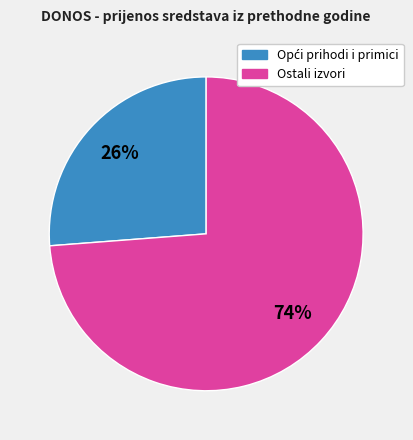

To the nearest percent, what is the average slice percentage?

50%